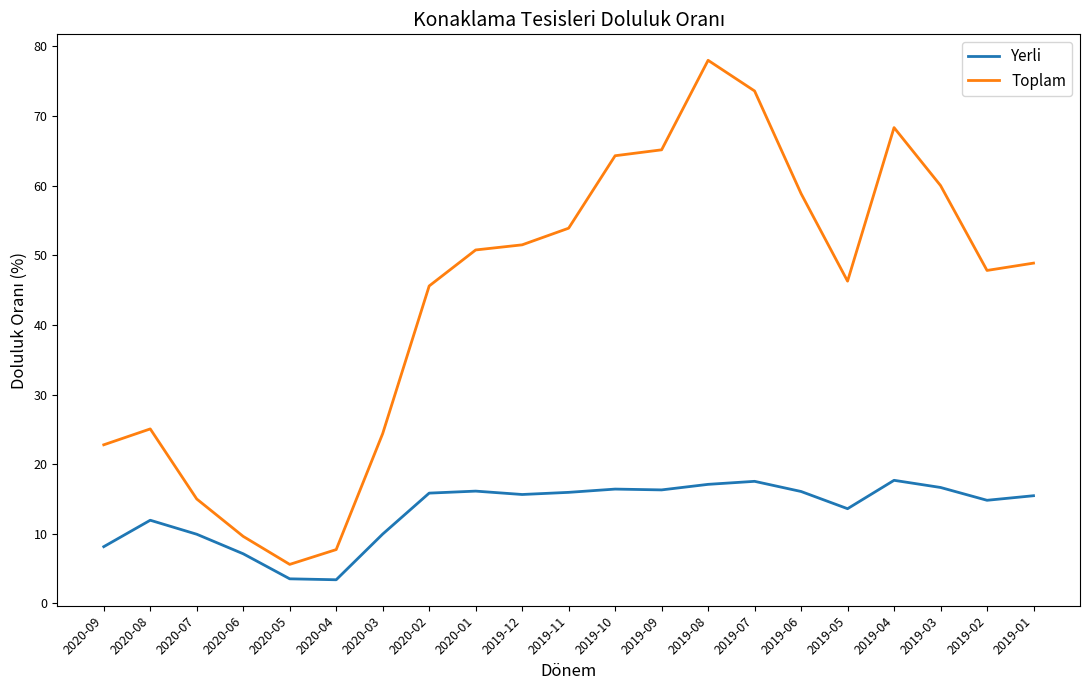

Between 2020-06 and 2019-06, which series saw the biggest shift?

Toplam